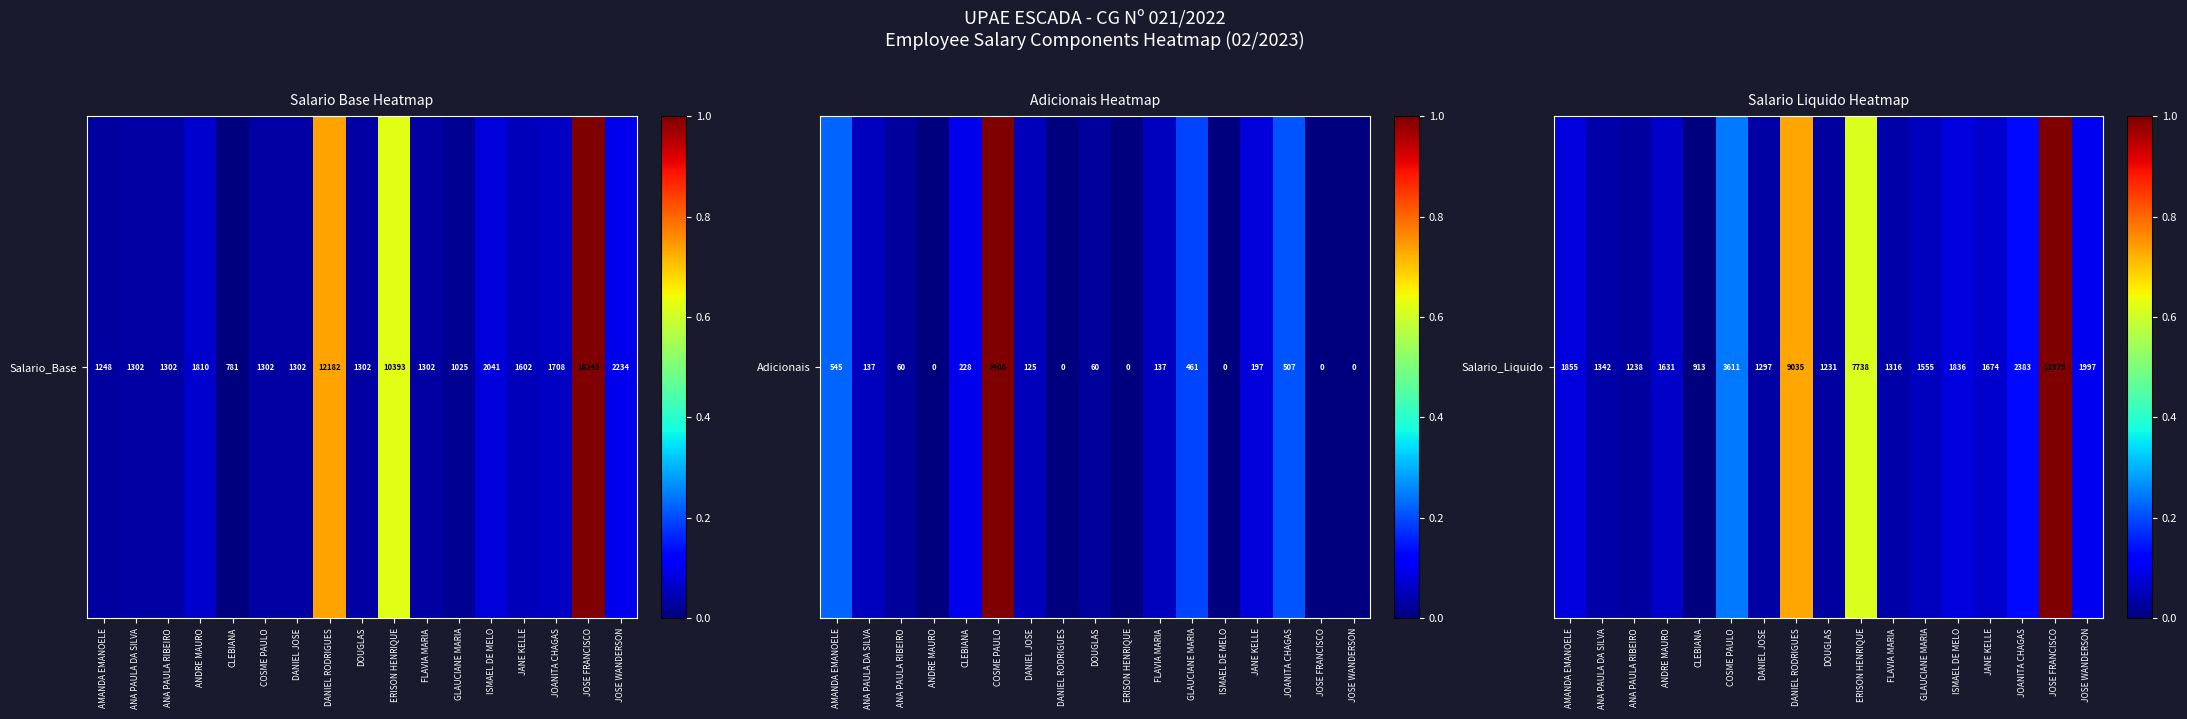

What is the difference between the second highest and second lowest values?

0.7